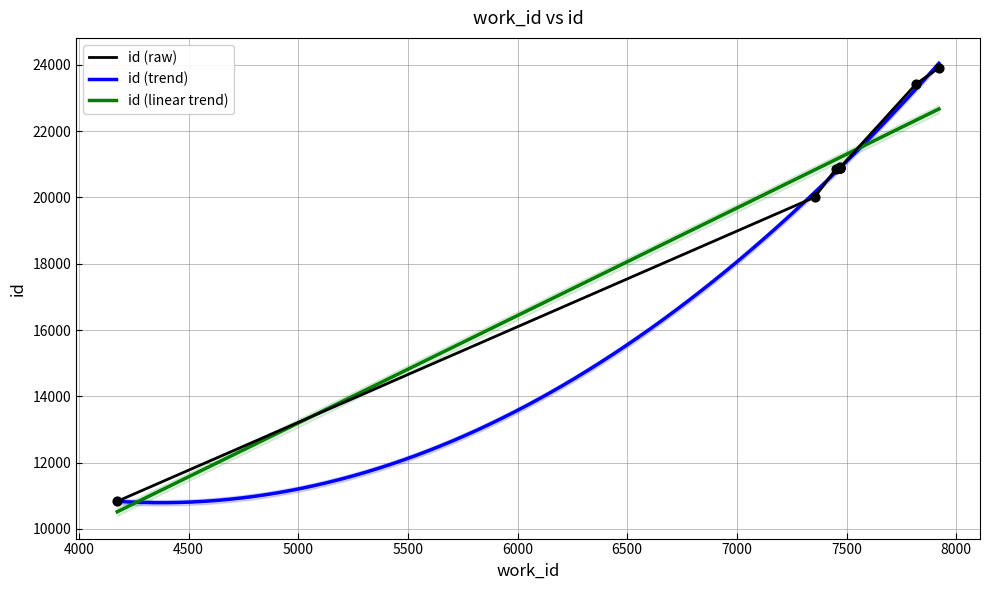

Which has a higher value, 7452 or 4175?

7452